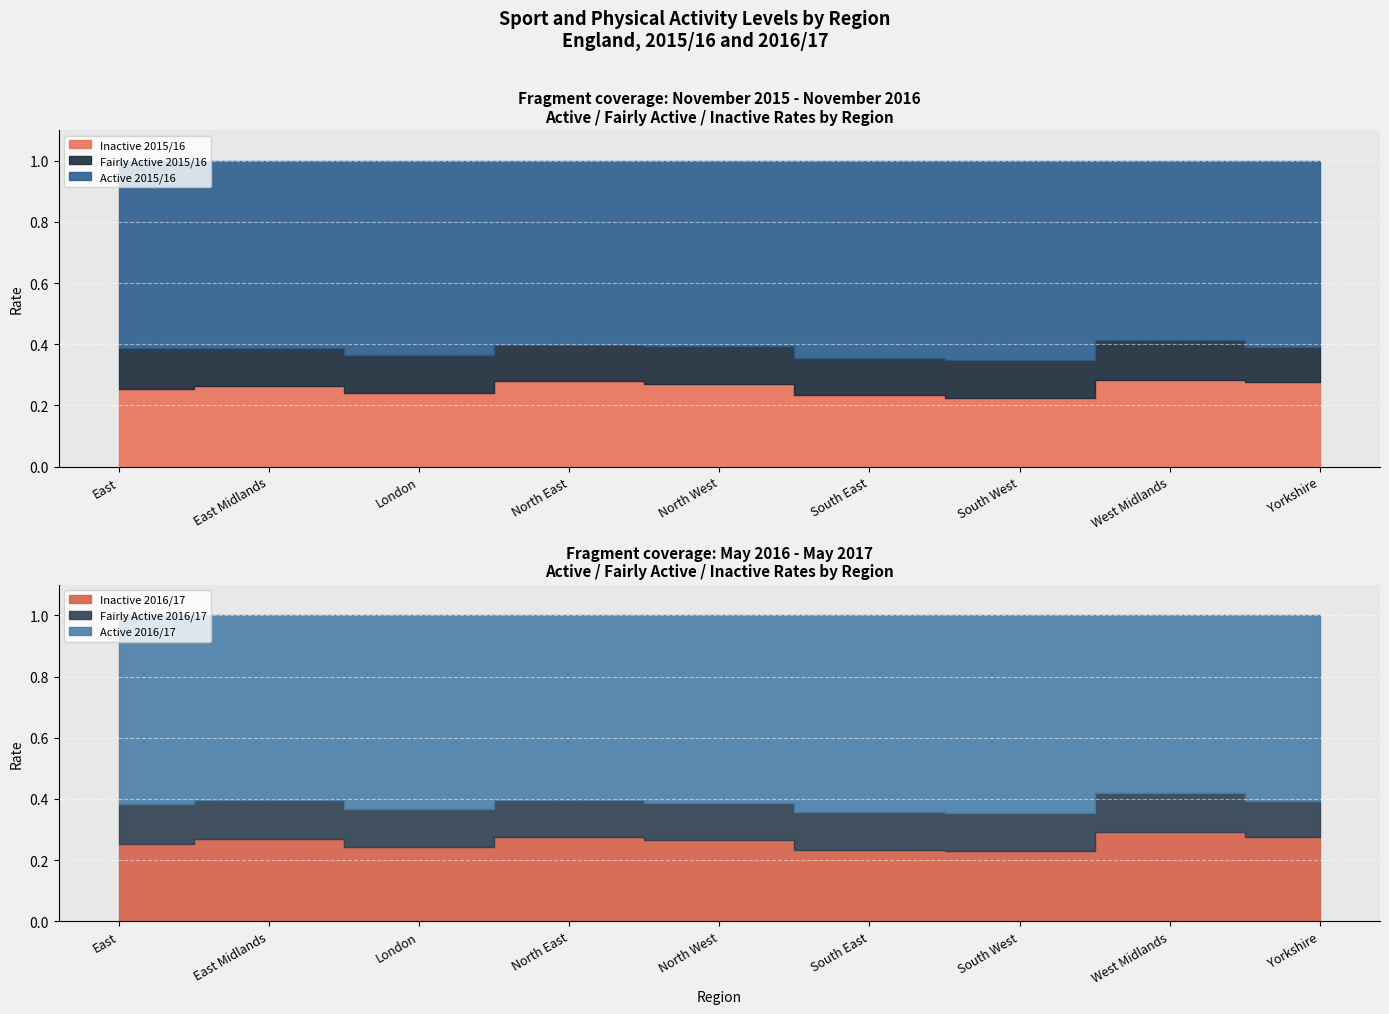

Which label corresponds to the smallest value in the chart?

Yorkshire